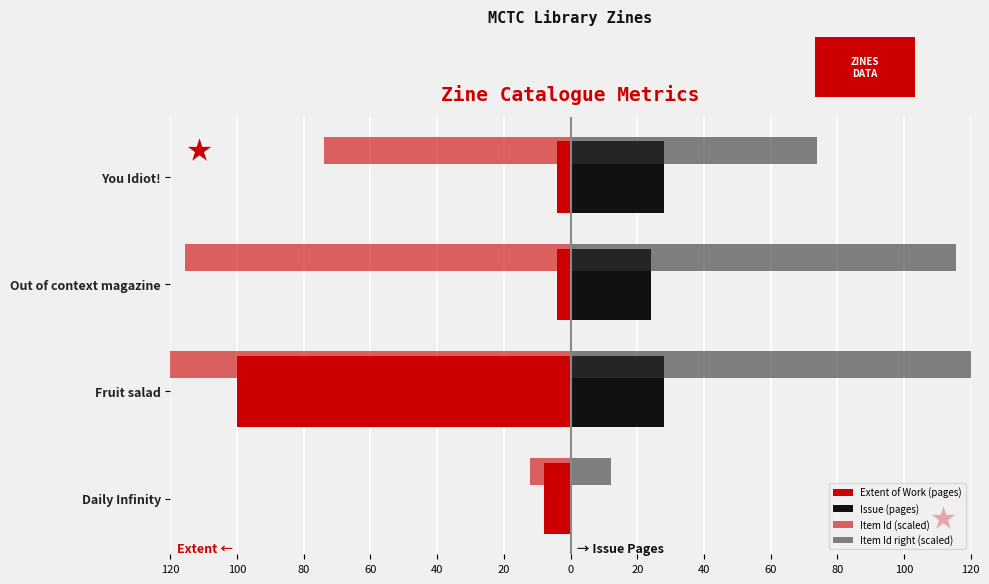

At Daily Infinity, list the series in order from largest to smallest.

Item Id right (scaled), Issue (pages), Extent of Work (pages), Item Id (scaled)